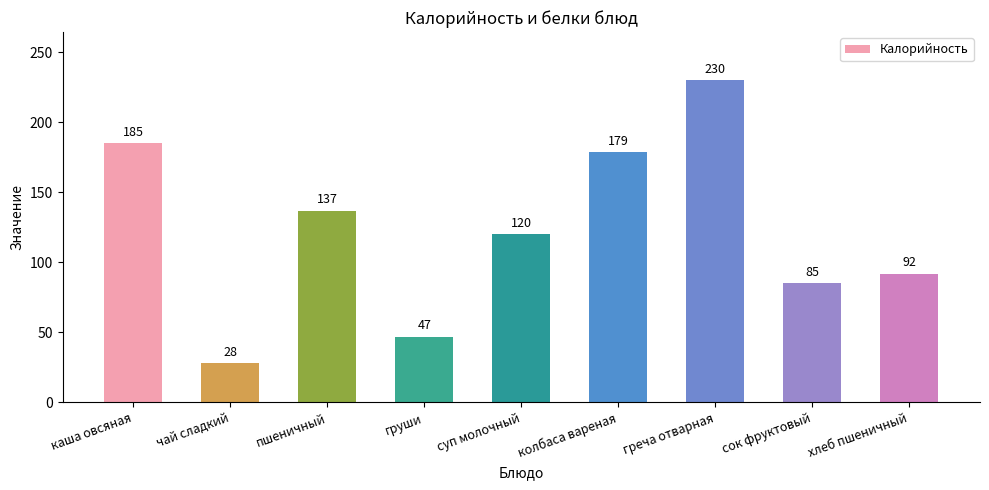

Reading left to right, what are all the values shown in this chart?

каша овсяная=185	чай сладкий=28	пшеничный=137	груши=47	суп молочный=120	колбаса вареная=179	греча отварная=230	сок фруктовый=85	хлеб пшеничный=92